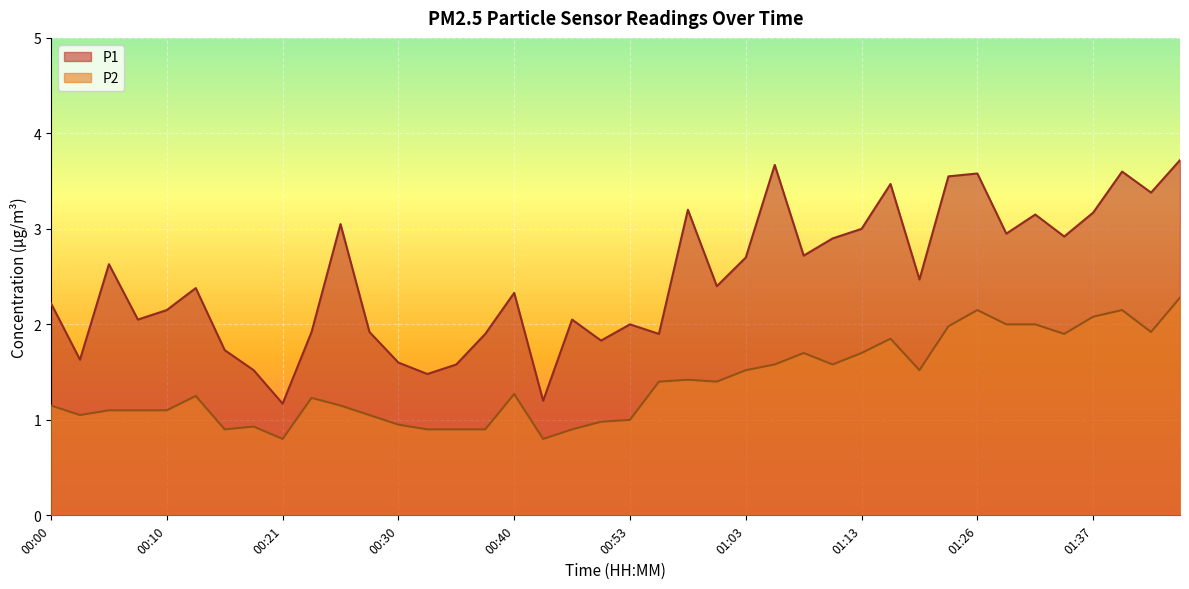

How many categories are shown in the chart?

40